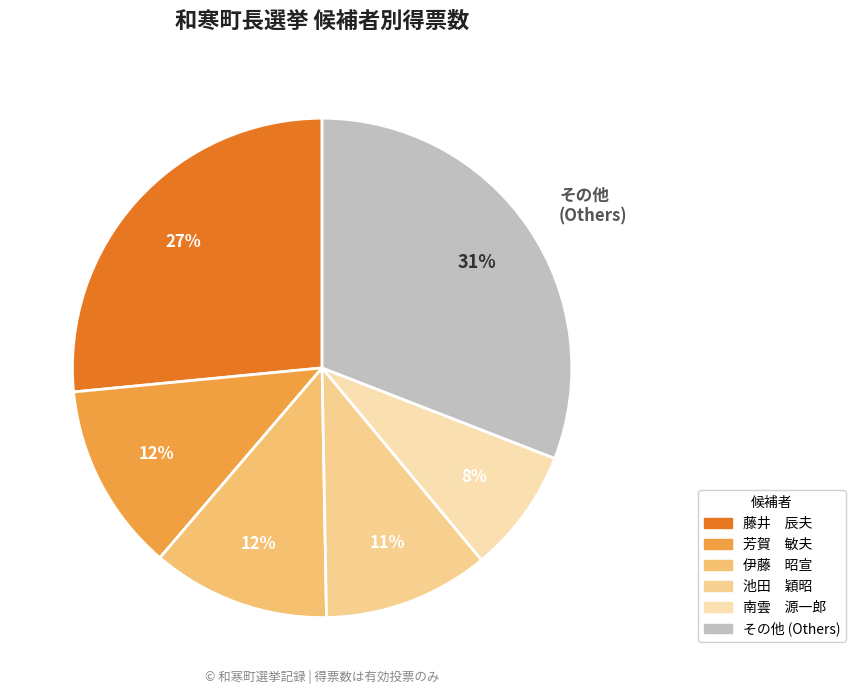

Is there a majority slice in this chart?

No